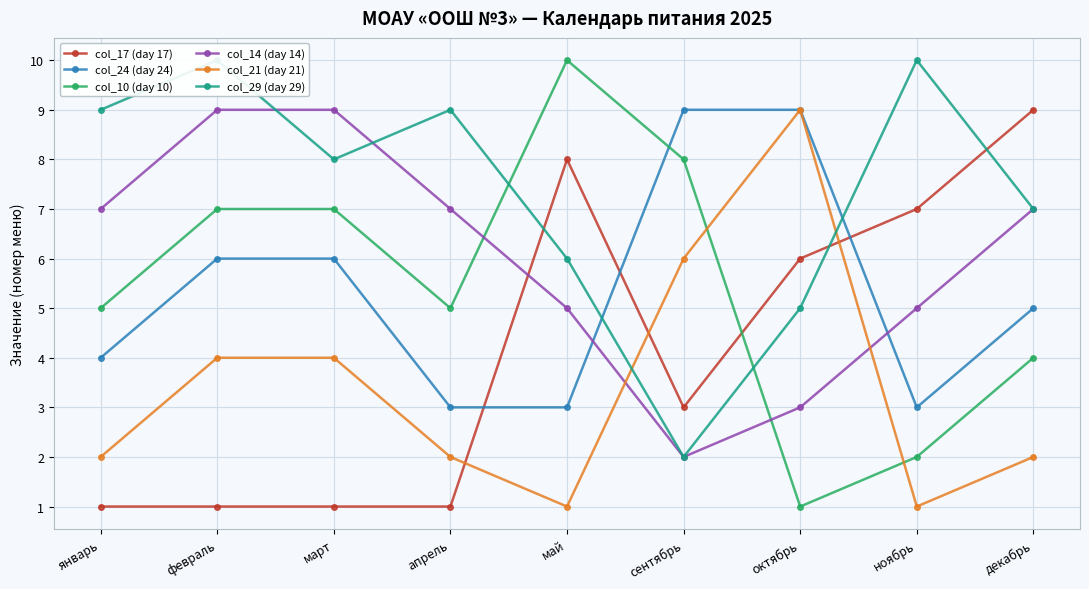

Count the number of categories in the chart.

9